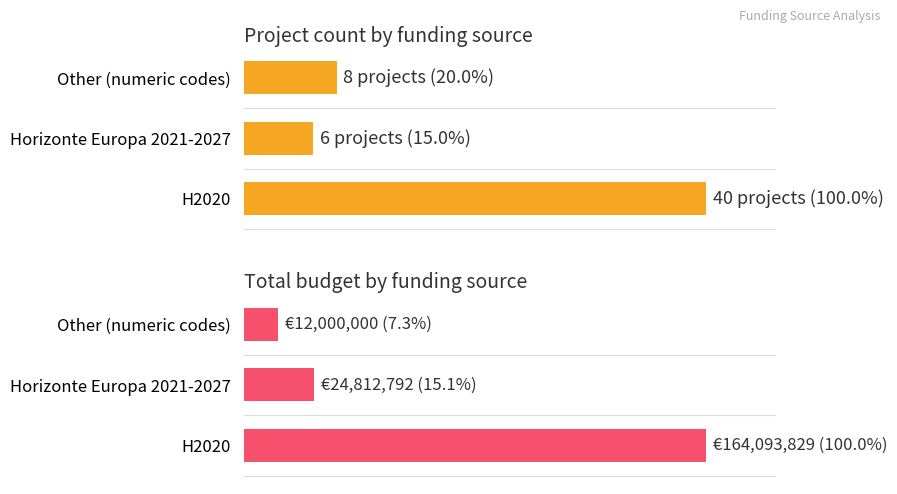

Does the chart contain stacked bars?

No